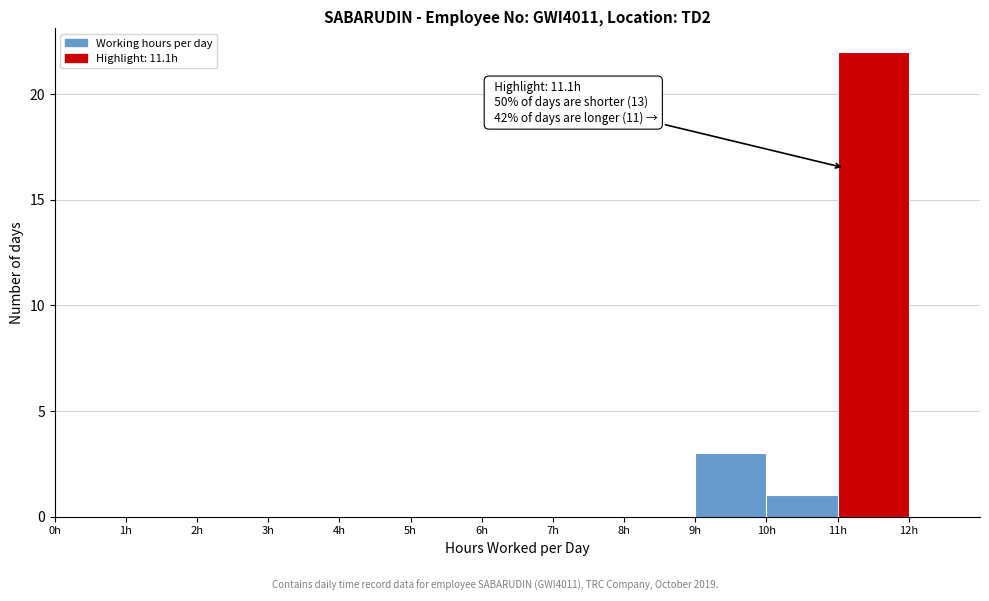

Which range on the x-axis has the tallest bar?

11 to 12